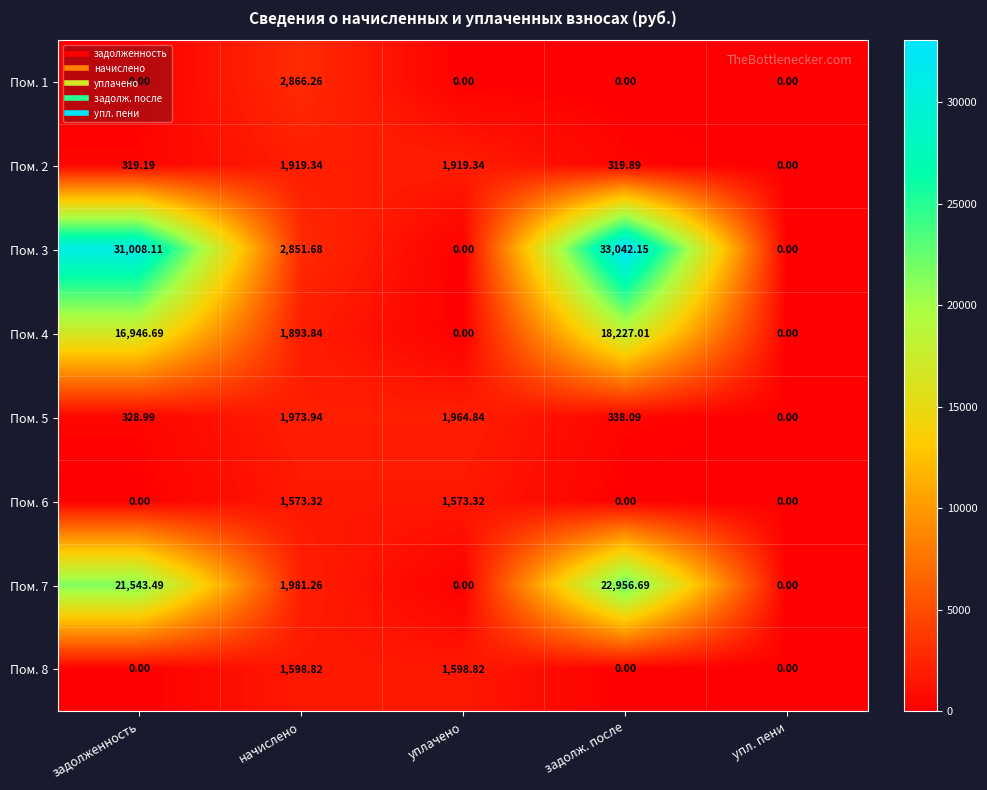

Which label corresponds to the largest value in the chart?

задолж. после